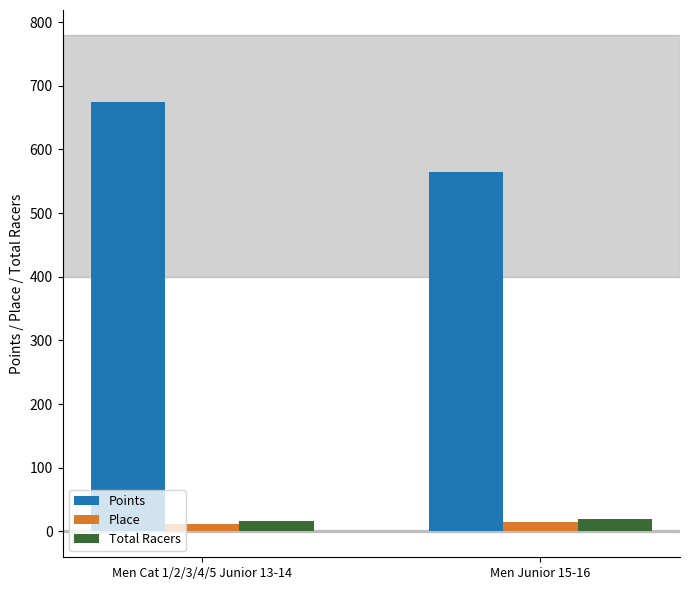

Which series changed the most between Men Cat 1/2/3/4/5 Junior 13-14 and Men Junior 15-16?

Points